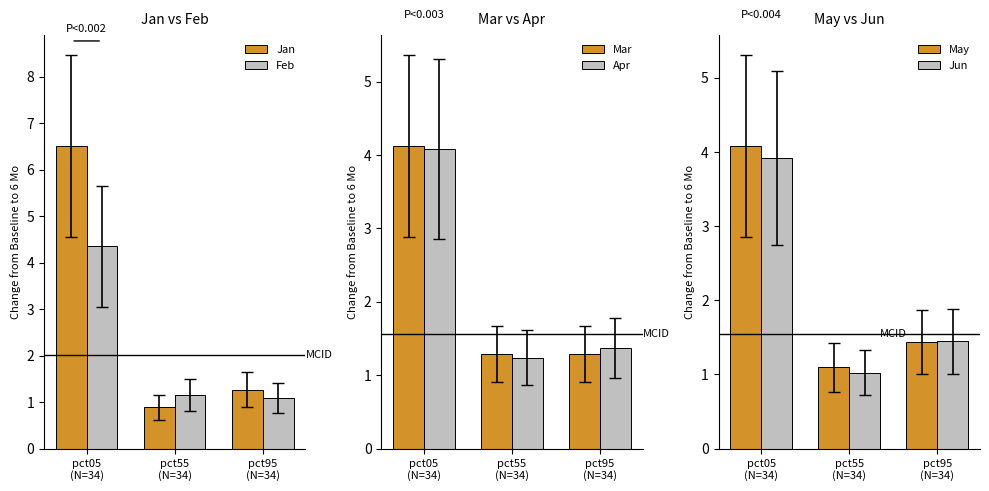

The Jun series shows 3.9 at pct05
(N=34). True or false?

True